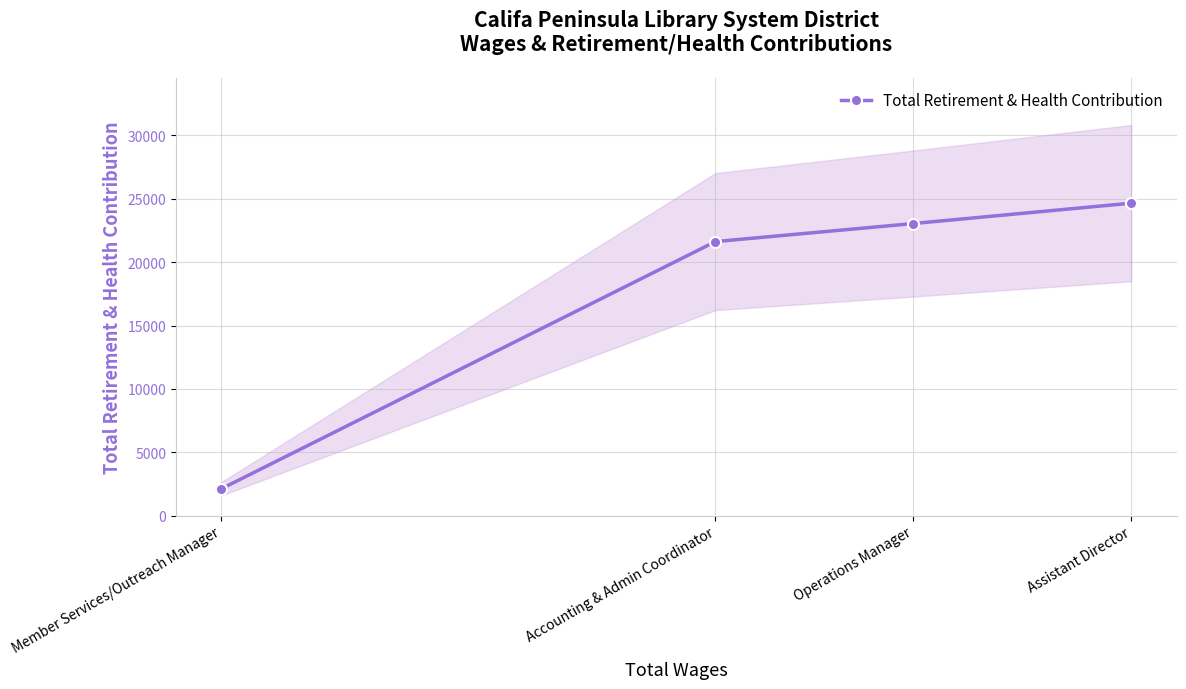

Rank the categories by value from lowest to highest.

Member Services/Outreach Manager, Accounting & Admin Coordinator, Operations Manager, Assistant Director